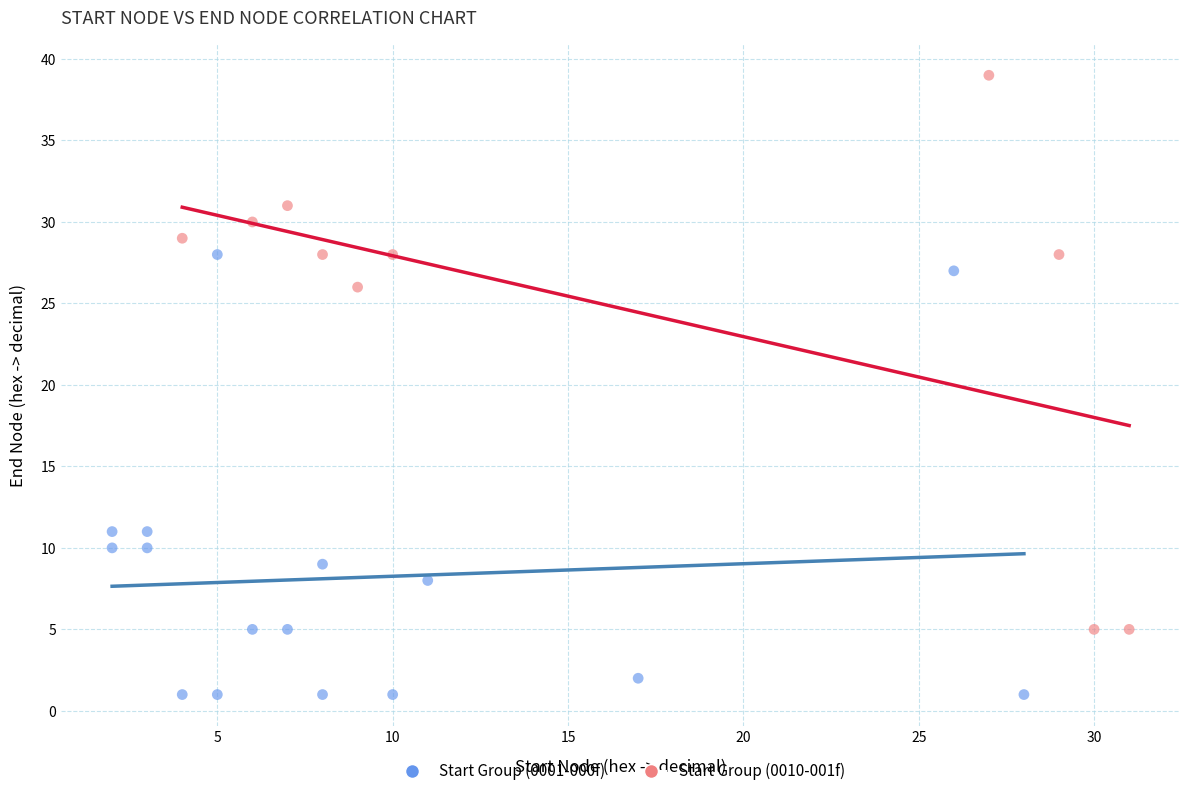

Which series reaches the minimum Y coordinate?

Start Group (0001-000f)